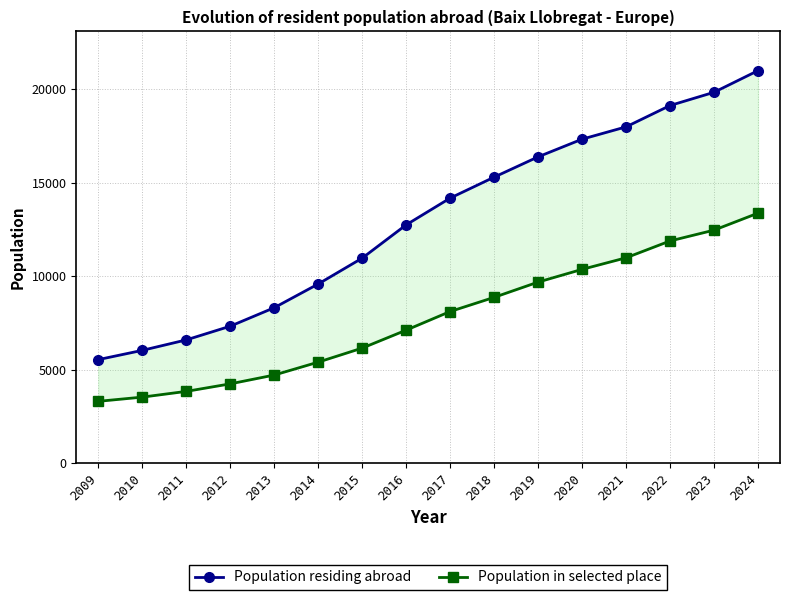

Reading left to right, list all the values displayed in this chart.

Population residing abroad: 5532	6027	6587	7320	8309	9578	10962	12743	14175	15296	16383	17329	17988	19130	19838	20997
Population in selected place: 3300	3525	3832	4235	4706	5397	6148	7109	8106	8864	9681	10362	10981	11882	12461	13370